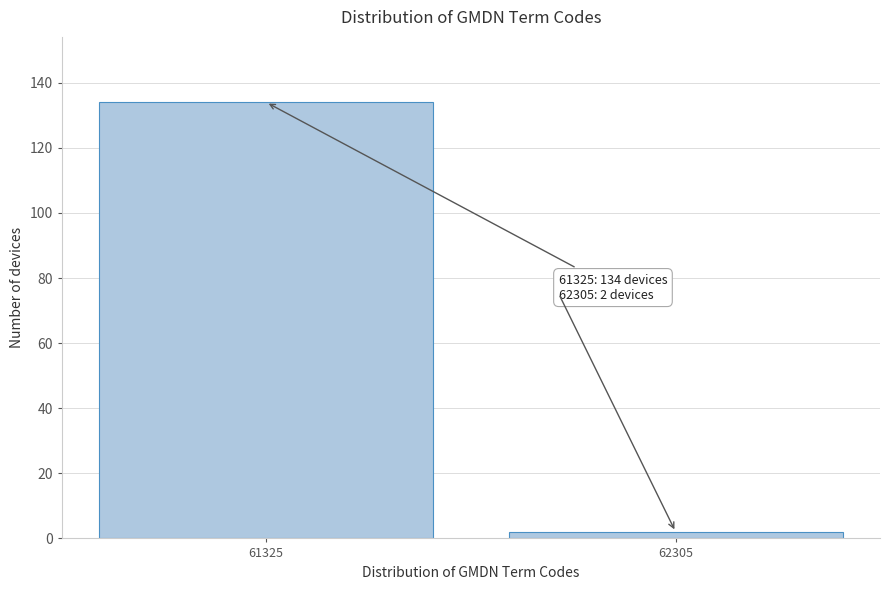

Reading left to right, list all the values displayed in this chart.

134	2